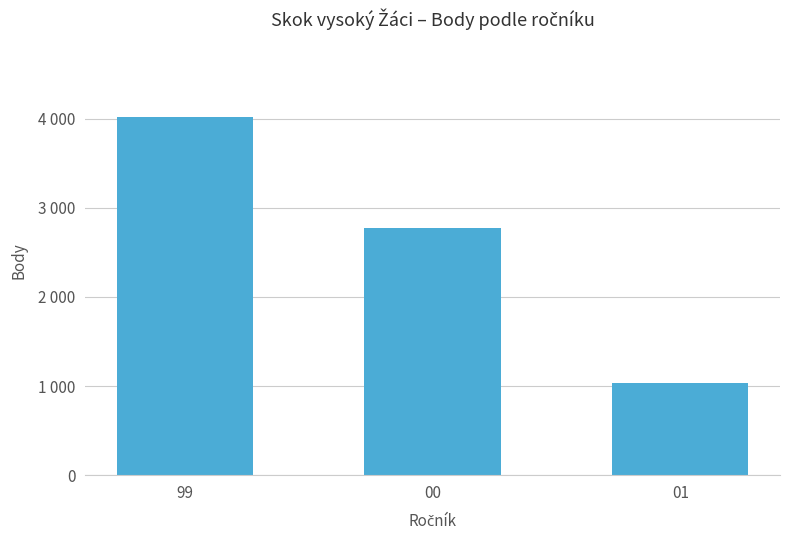

Rank the categories by value from highest to lowest.

99, 00, 01